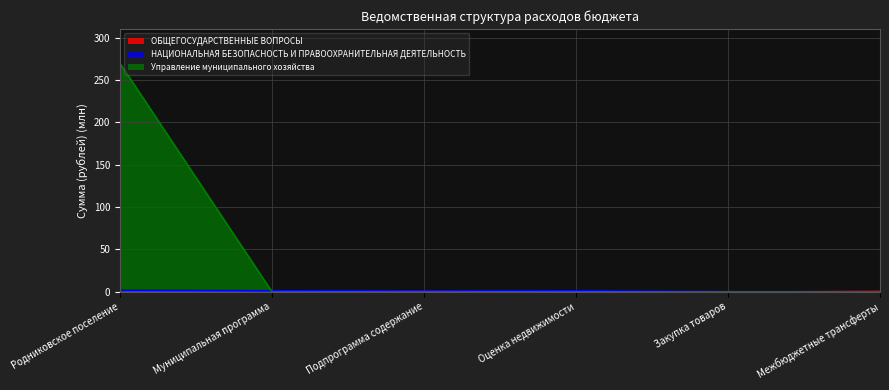

Does the chart have visible grid lines?

Yes